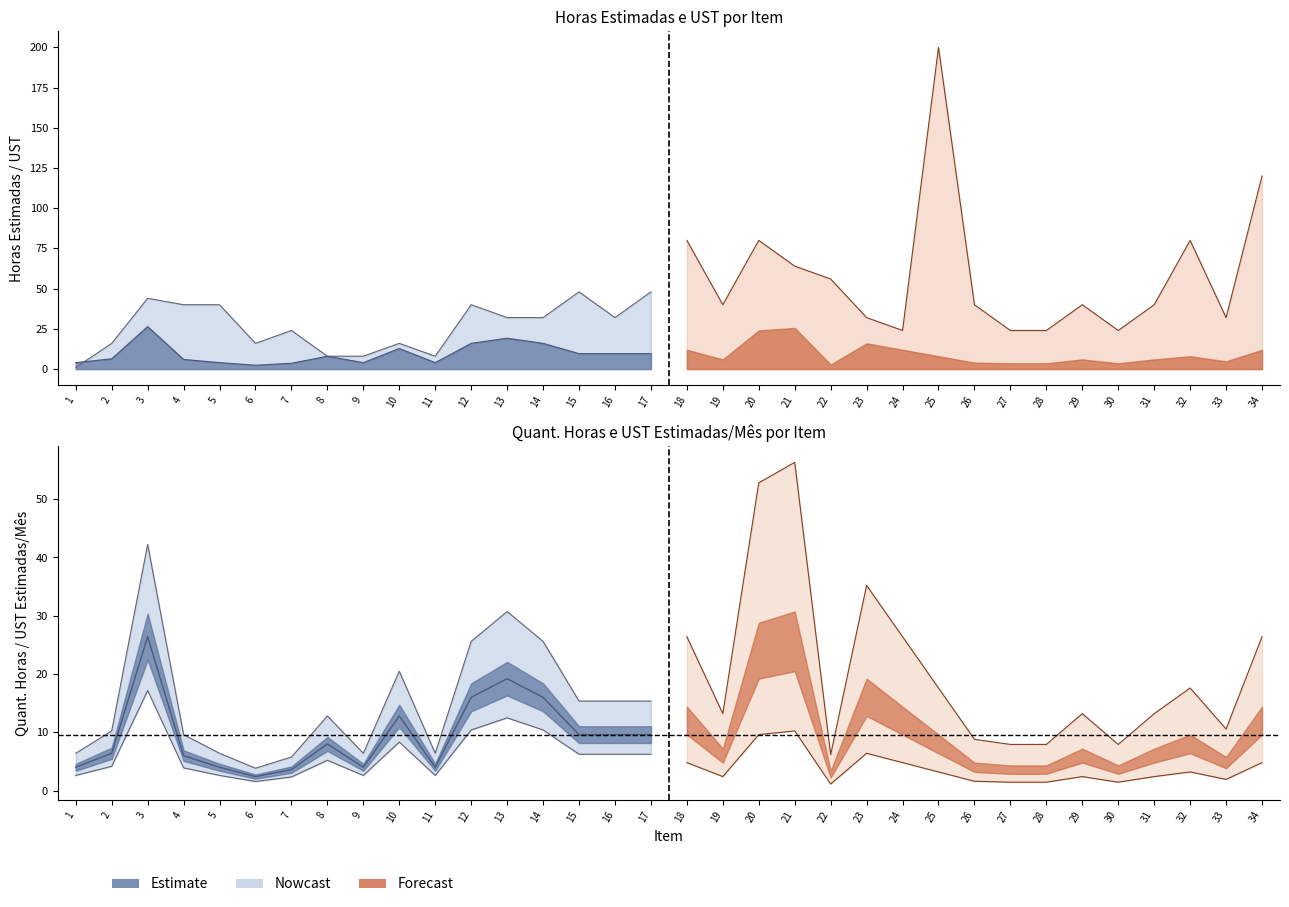

What is the approximate value of QUANT. HORAS ESTIMADAS/MÊS at 7?

3.6